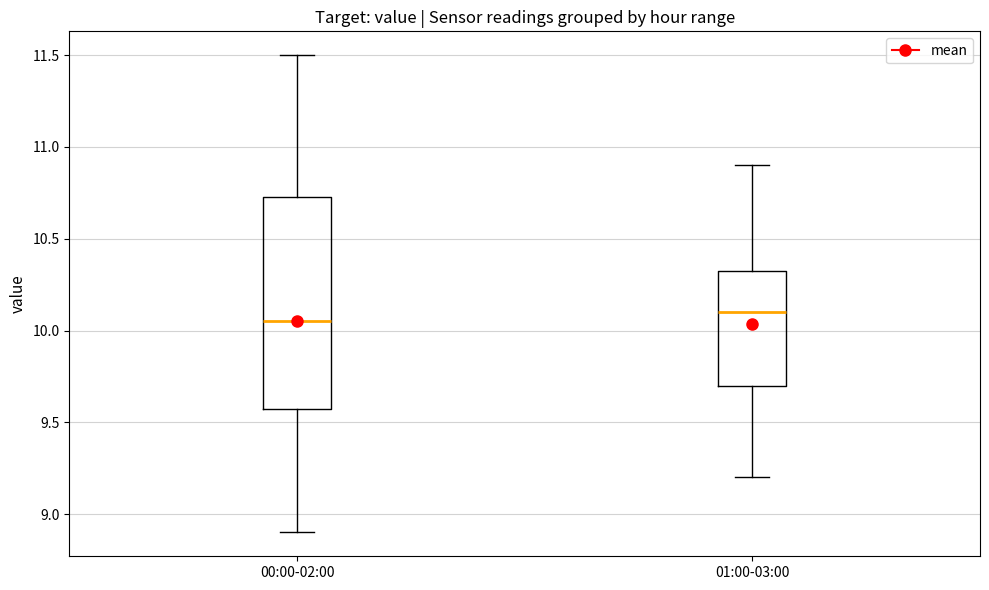

Which box is the tallest, from its lower edge to its upper edge?

00:00-02:00